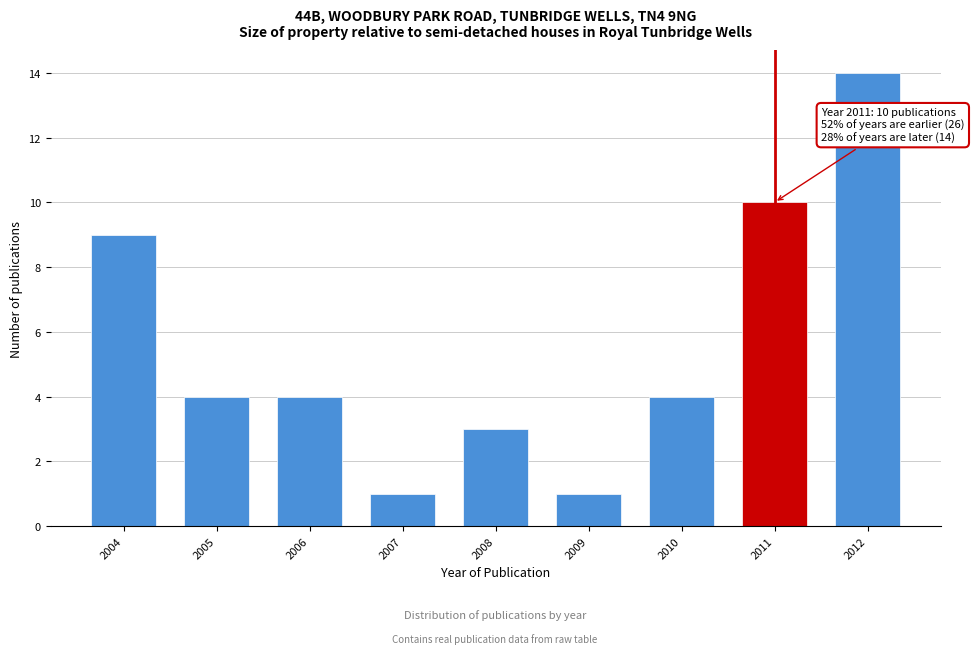

Reading left to right, extract all data points from this chart.

2004=9	2005=4	2006=4	2007=1	2008=3	2009=1	2010=4	2011=10	2012=14